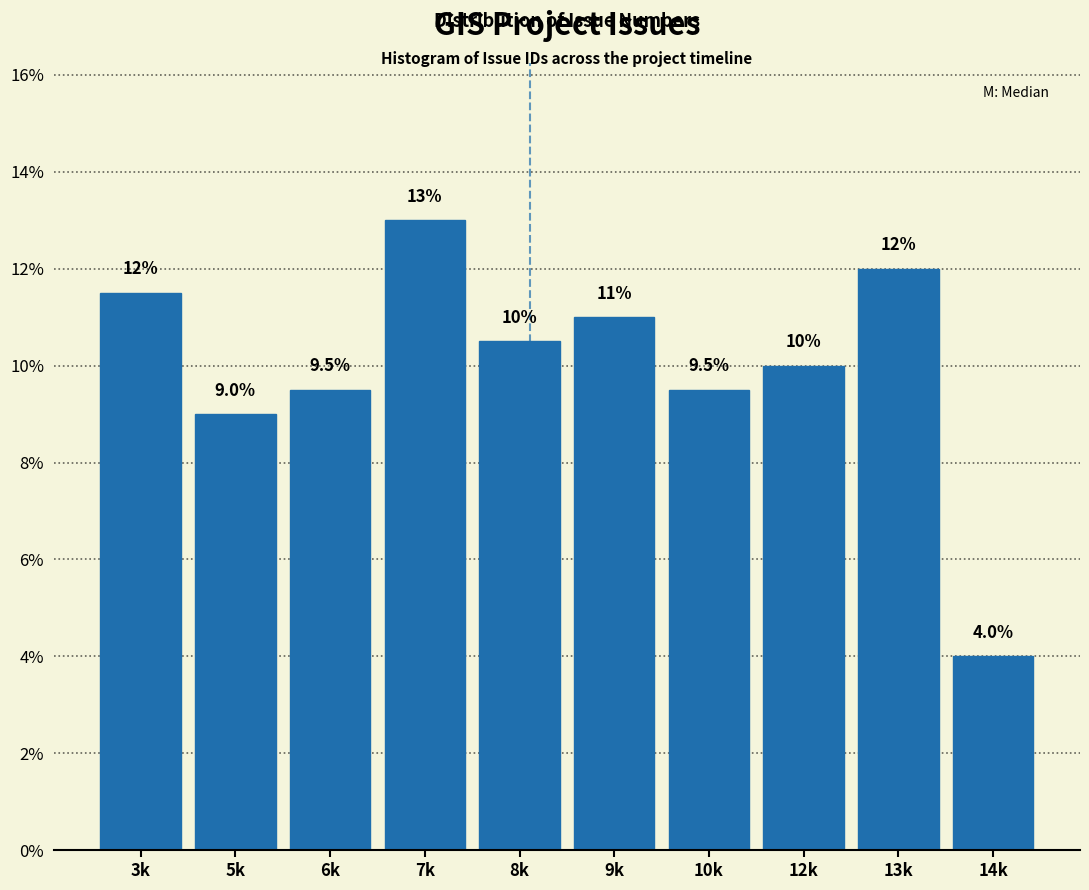

Reading right to left, what are all the values shown in this chart?

14k=4.0	13k=12.0	12k=10.0	10k=9.5	9k=11.0	8k=10.5	7k=13.0	6k=9.5	5k=9.0	3k=11.5